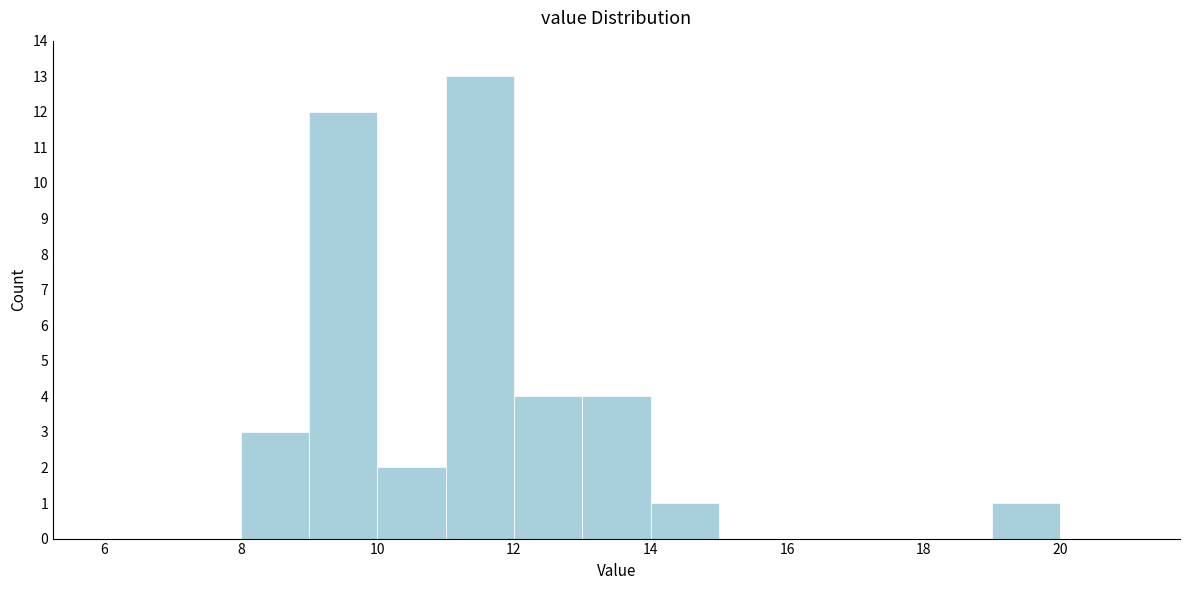

What is the height of the bar covering 19 to 20 on the x-axis? The values are not printed on the chart, so give them approximately, as read against the axis.

1